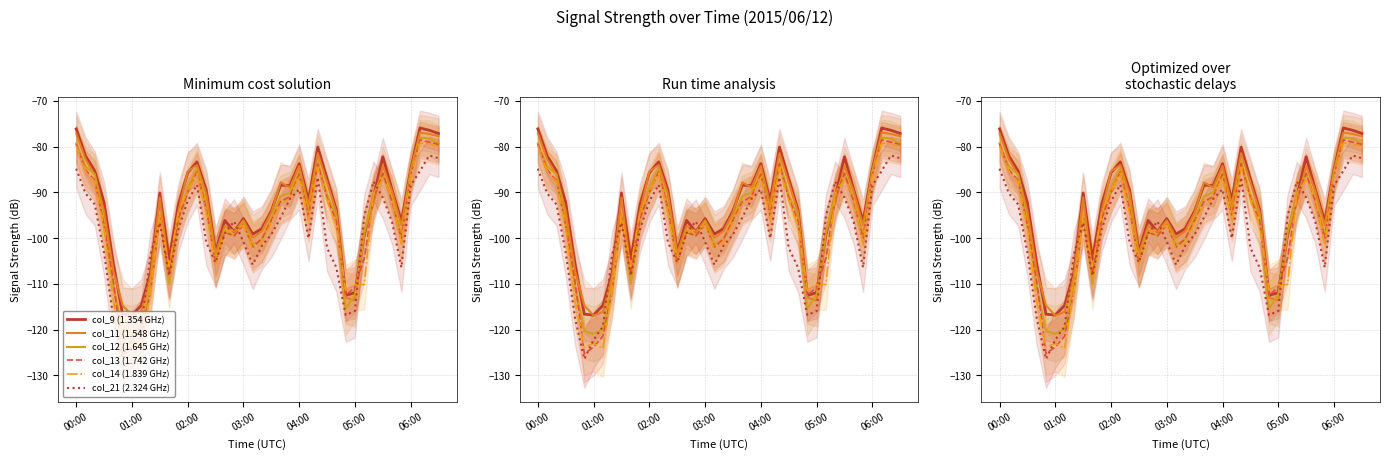

In col_14 (1.839 GHz), how many points are higher than both neighbors (excluding endpoints)?

8